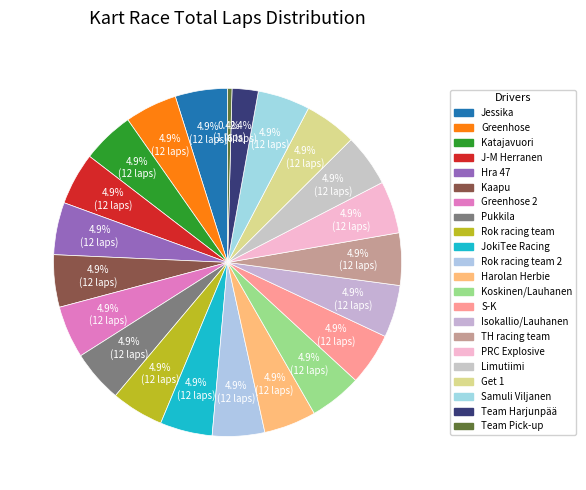

How many segments does this pie chart have?

22